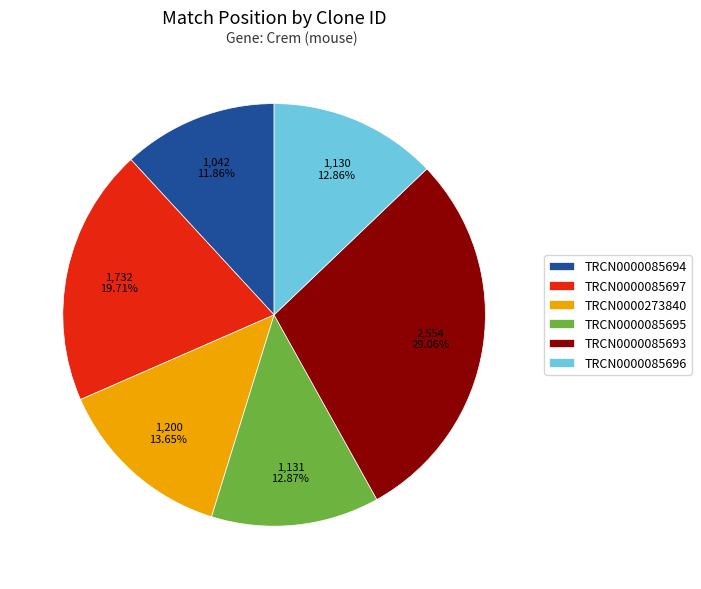

To the nearest percent, what is the difference between the largest and smallest slice percentages?

17%